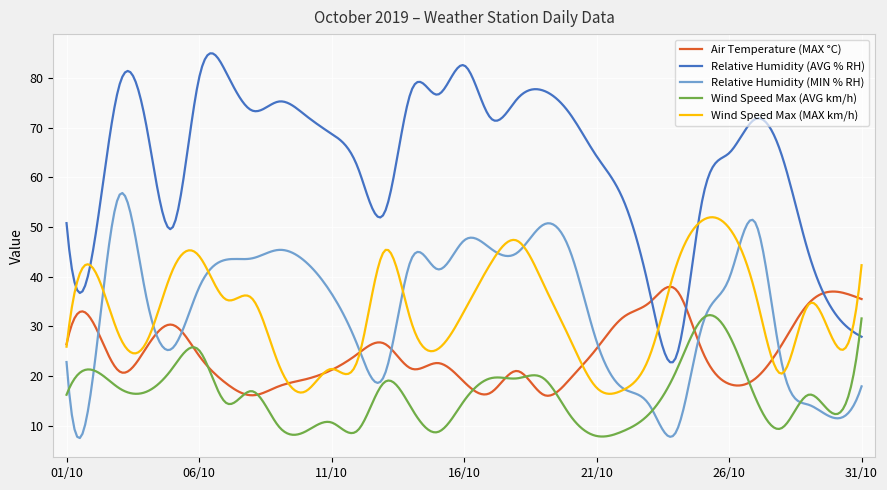

List the series in order of their peak value, highest first.

Relative Humidity (AVG % RH), Relative Humidity (MIN % RH), Wind Speed Max (MAX km/h), Air Temperature (MAX °C), Wind Speed Max (AVG km/h)